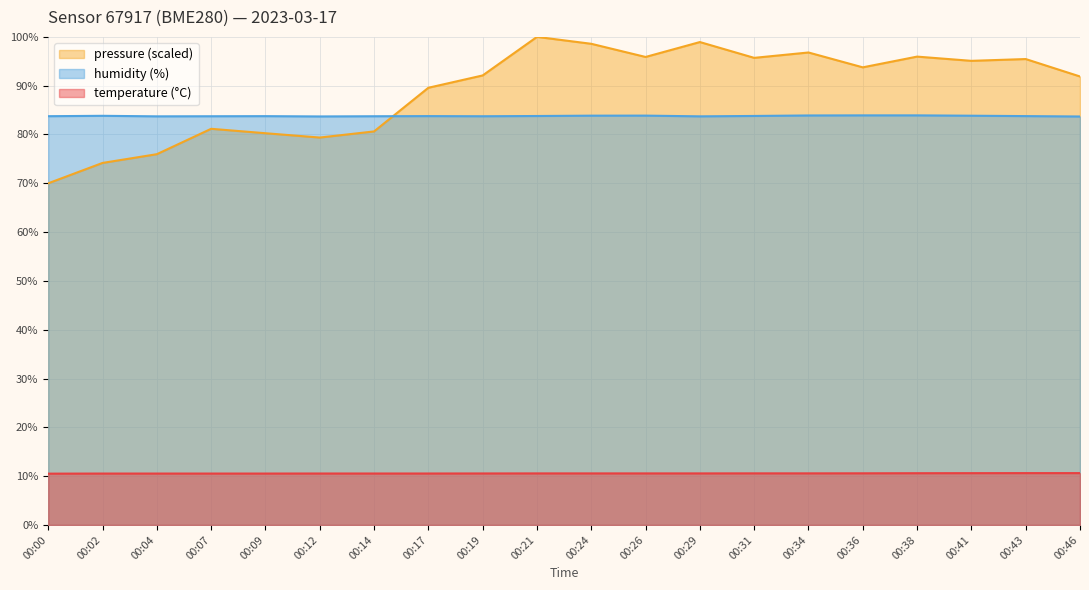

List the labels in order of pressure_norm value, smallest first.

00:00, 00:02, 00:04, 00:12, 00:09, 00:14, 00:07, 00:17, 00:46, 00:19, 00:36, 00:41, 00:43, 00:31, 00:26, 00:38, 00:34, 00:24, 00:29, 00:21